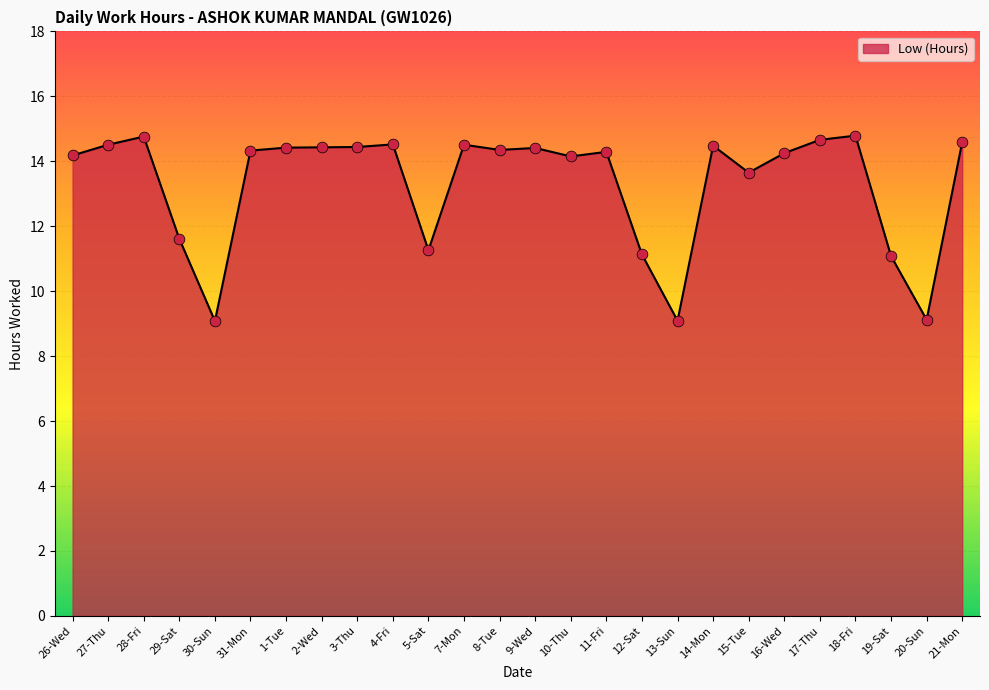

What is the change in value from 26-Wed to 5-Sat?

-2.9